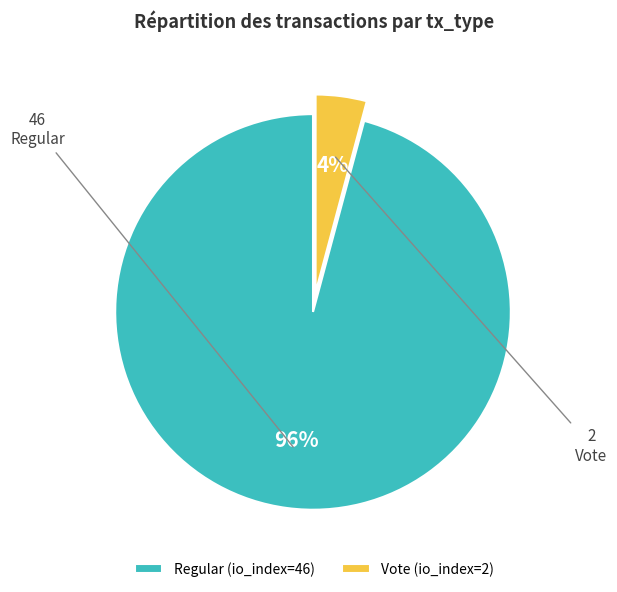

Which category has the smallest portion of the pie?

Vote